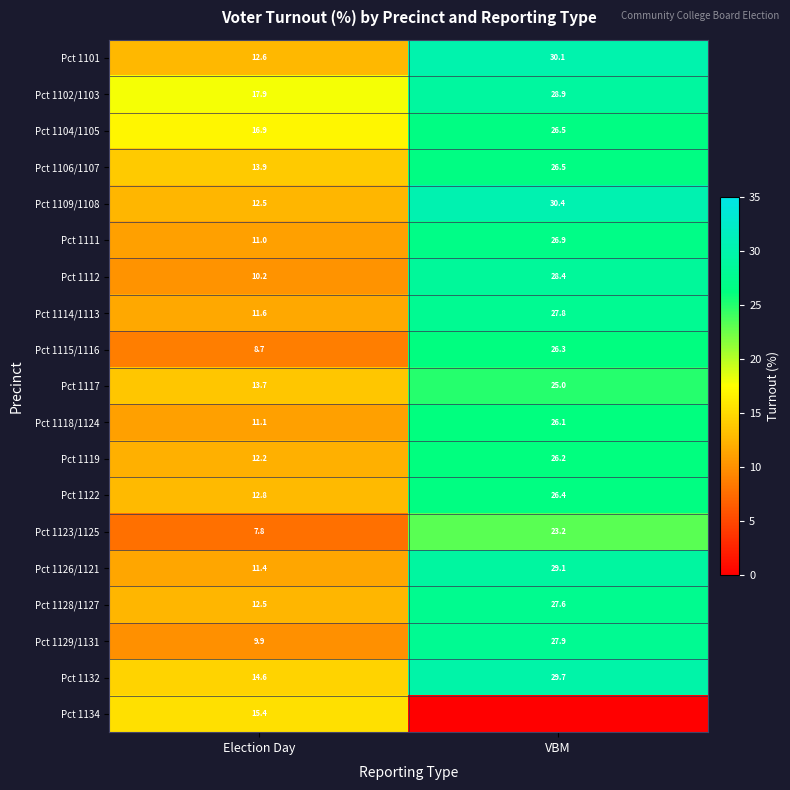

Between VBM and Election Day, which is larger?

VBM